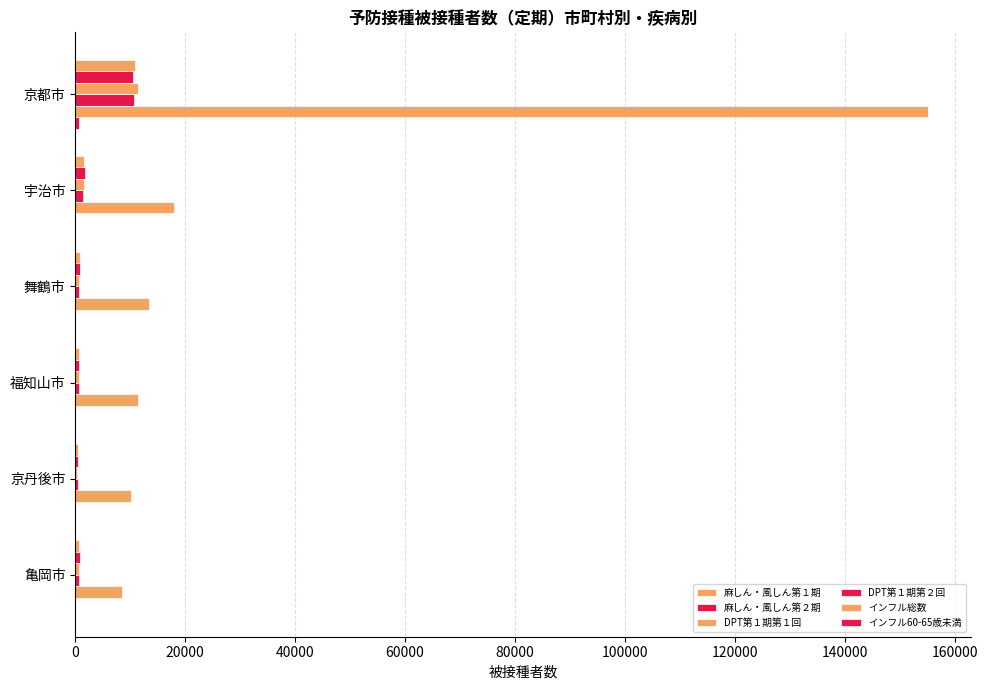

How many categories are shown in the chart?

6